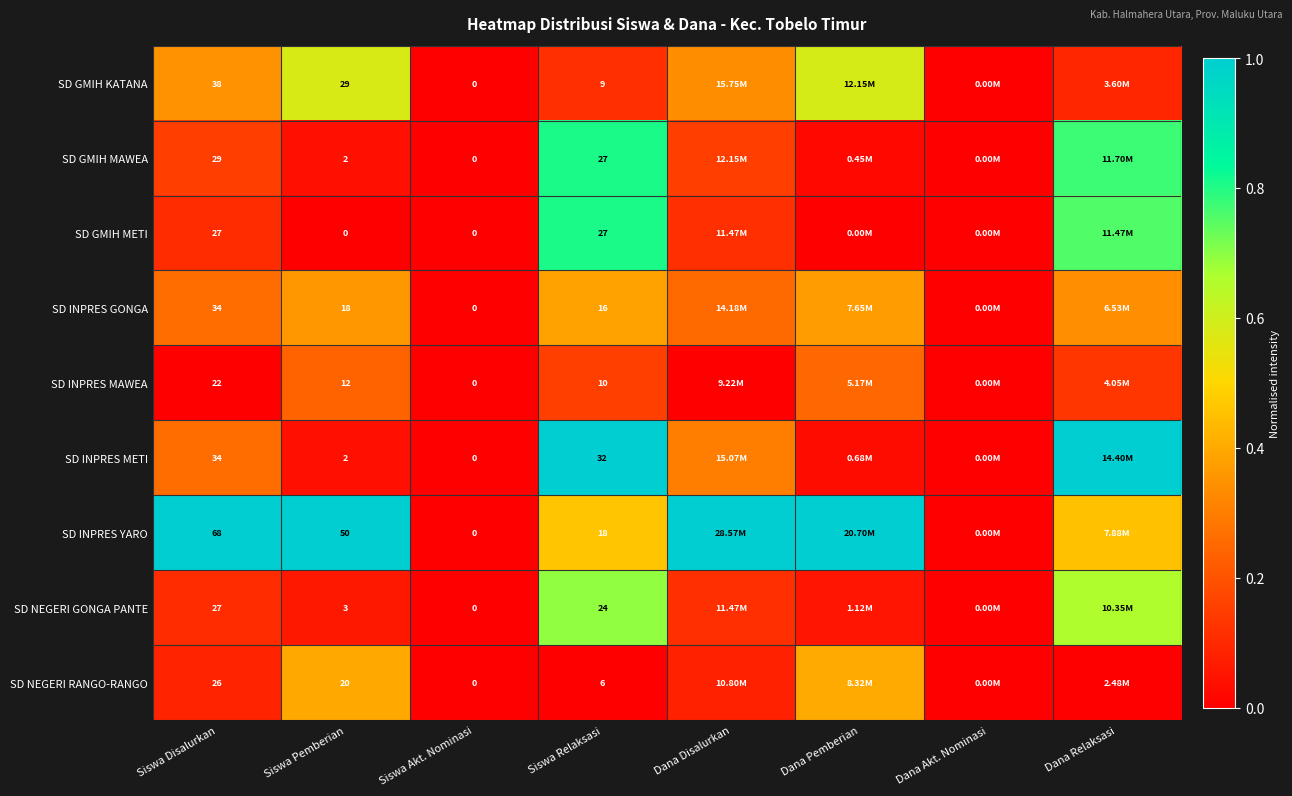

List the labels in order of SD GMIH METI value, smallest first.

Siswa Pemberian, Siswa Akt. Nominasi, Dana Pemberian, Dana Akt. Nominasi, Siswa Disalurkan, Dana Disalurkan, Dana Relaksasi, Siswa Relaksasi